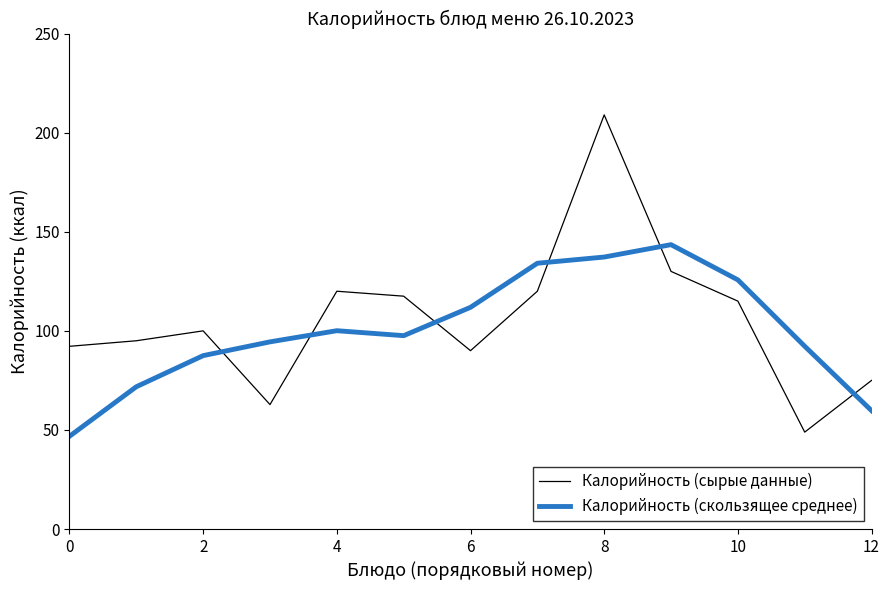

What is the highest value of the Калорийность (сырые данные) series?

209.0